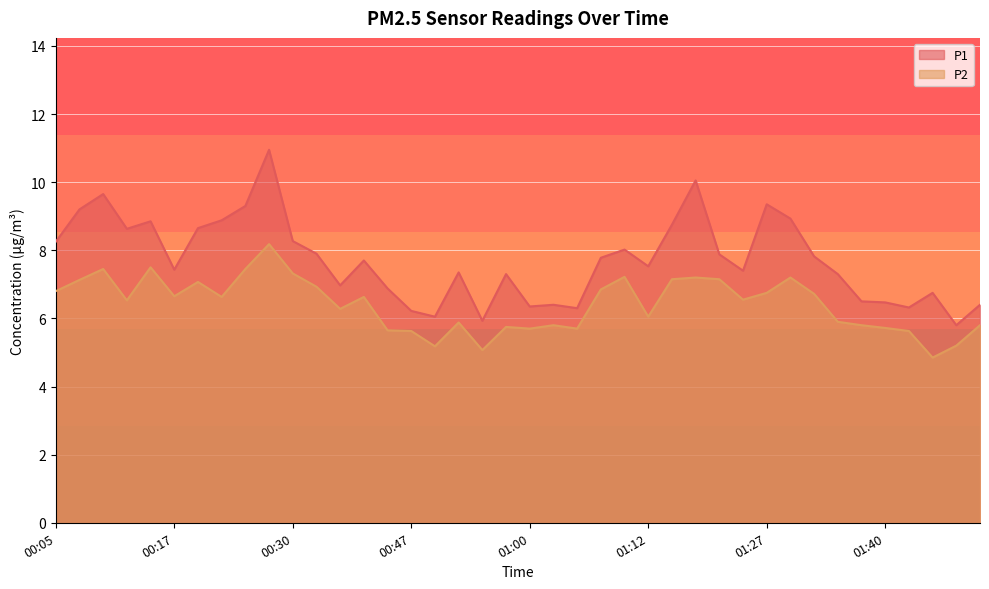

Rank the series at 00:12 from lowest to highest value.

P2, P1